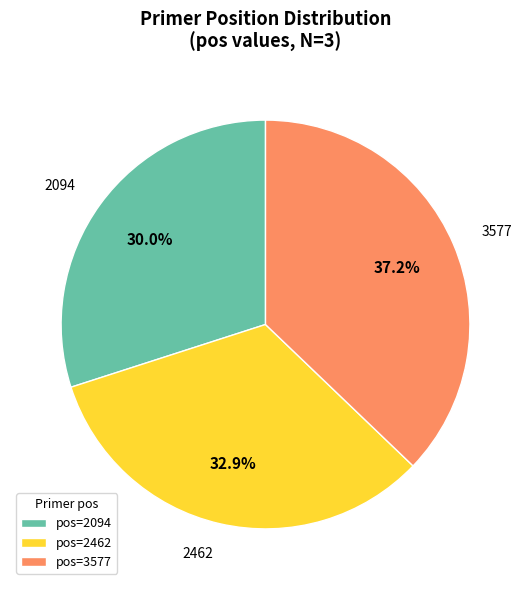

To the nearest percent, what is the combined percentage of 2094 and 2462?

63%